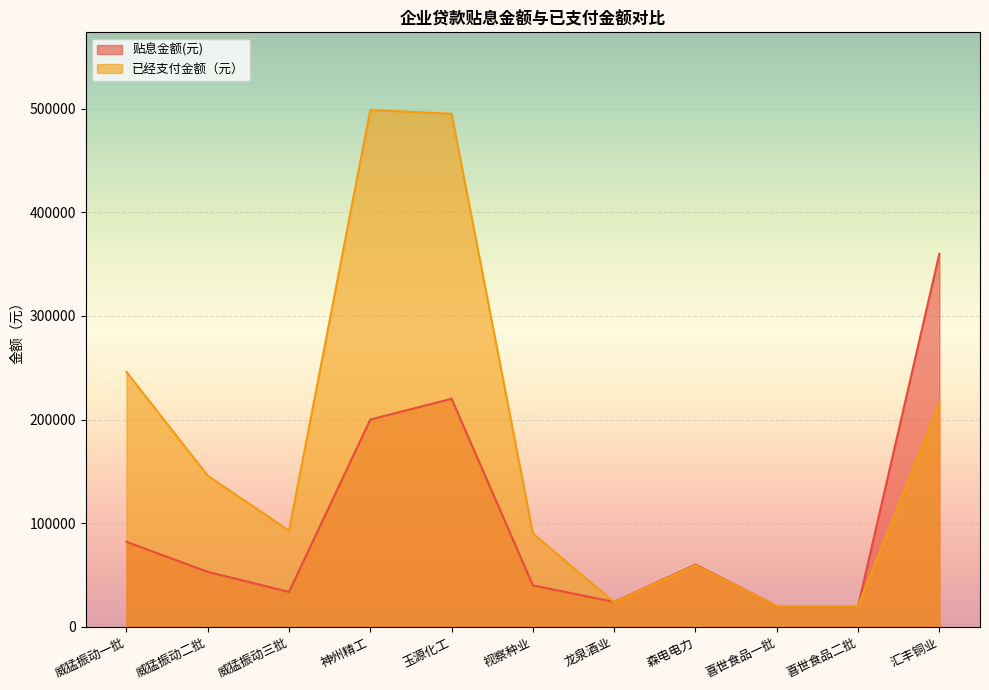

Where do 已经支付金额（元） and 贴息金额(元) first cross each other?

视察种业 and 龙泉酒业